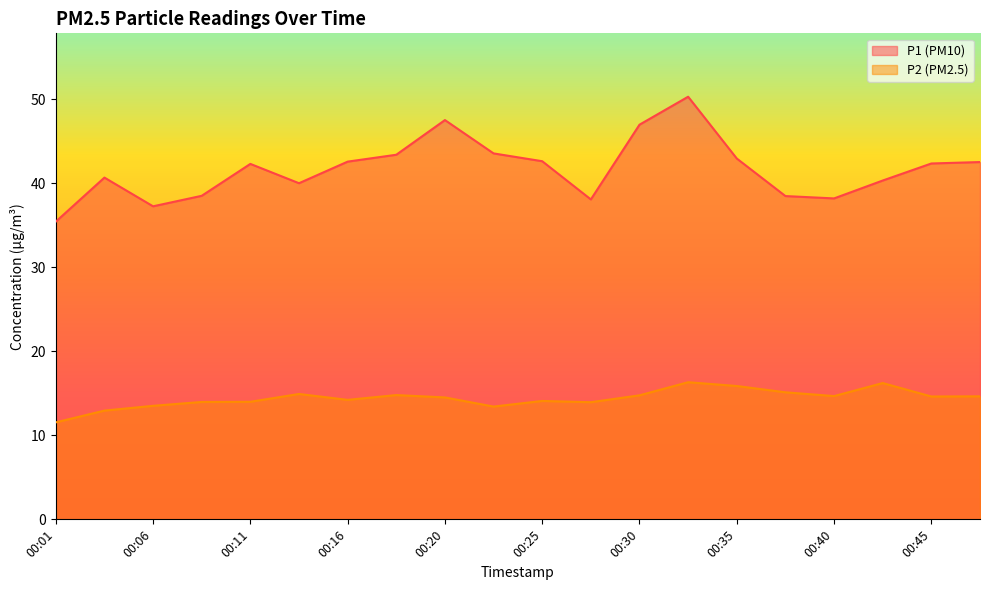

True or false: P2 and P1 intersect in this chart.

False